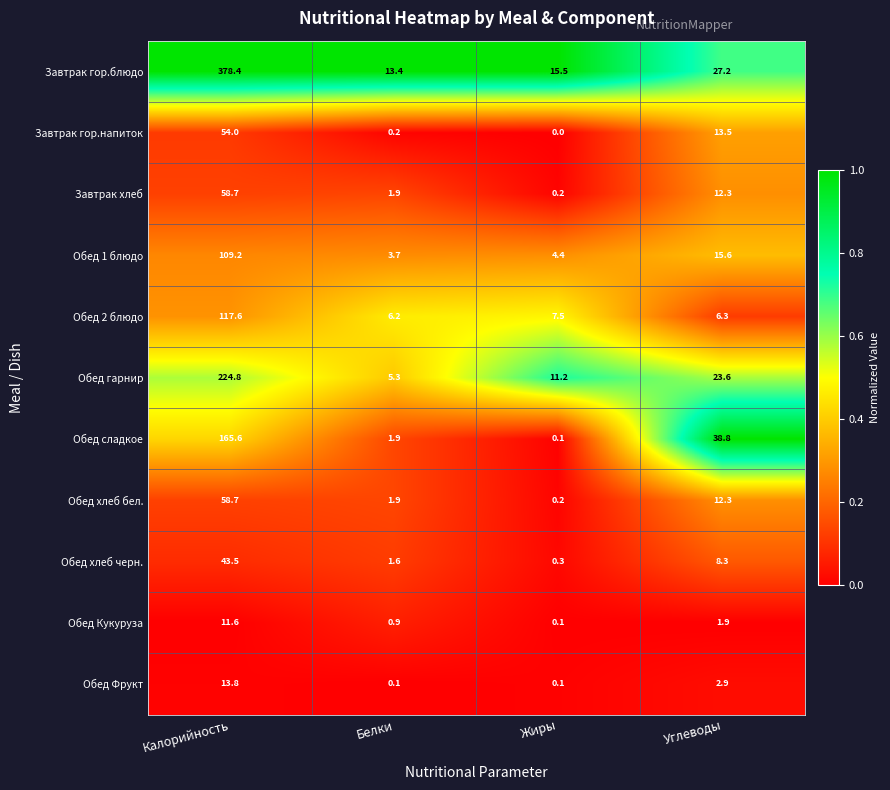

Which label corresponds to the largest value in the chart?

Калорийность